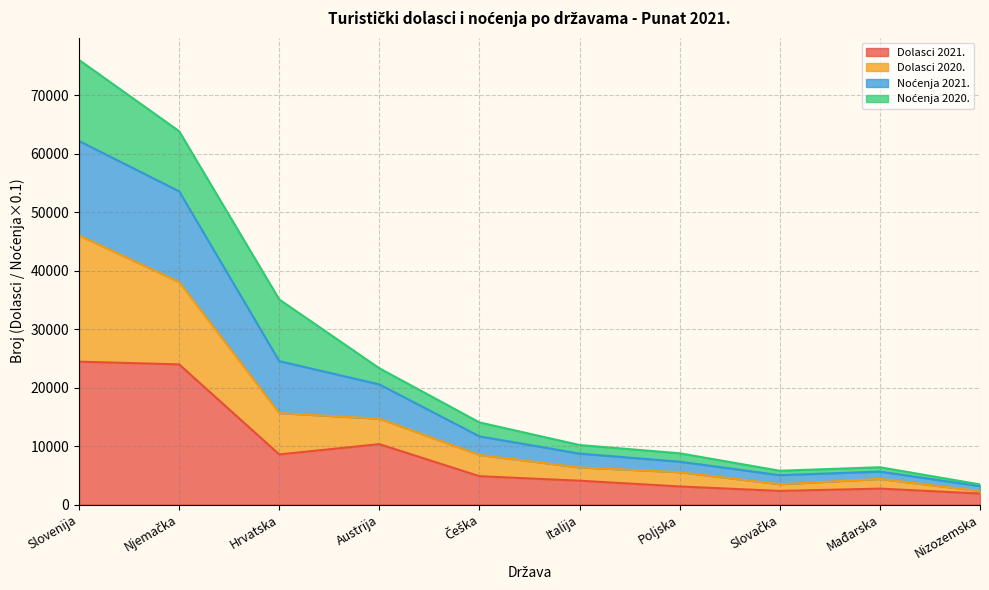

The Dolasci 2021. series shows 24423.0 at Slovenija. True or false?

True